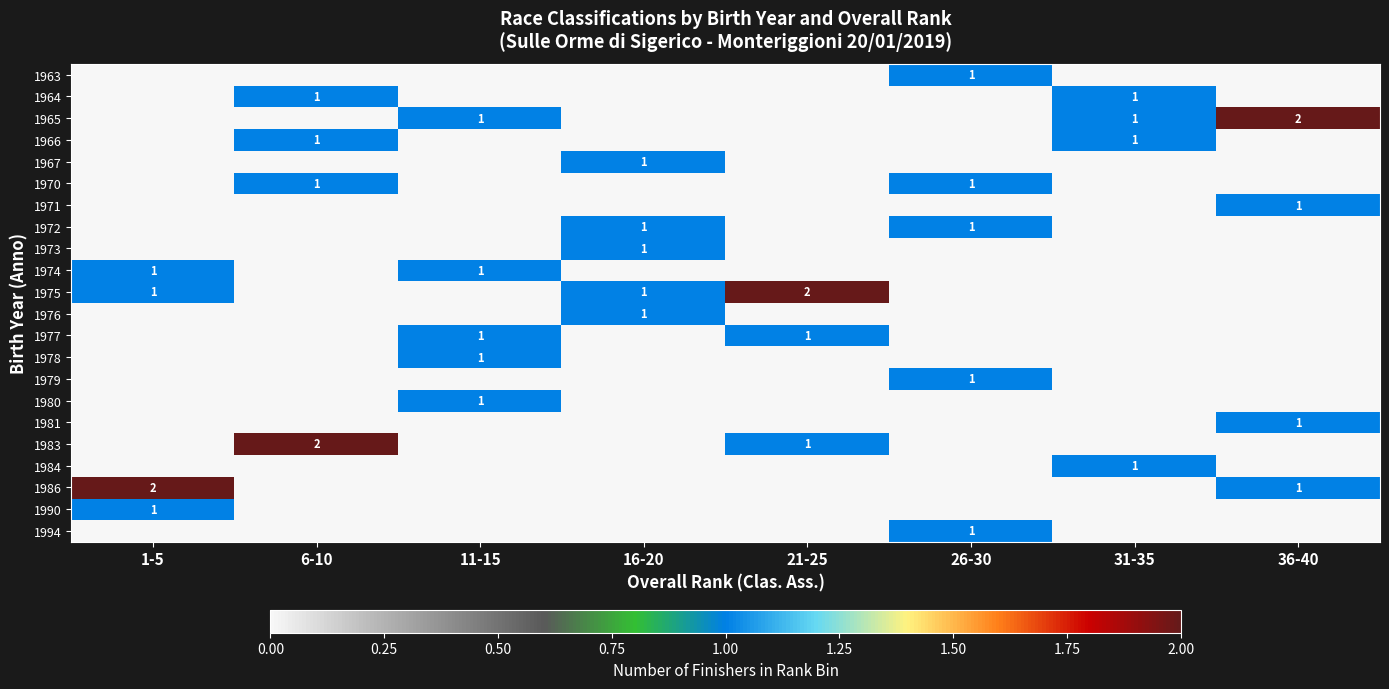

At which category does the chart reach its minimum across all series?

1-5